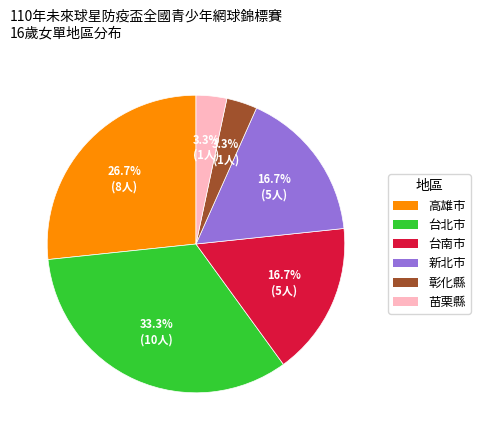

Combined, do 高雄市 and 苗栗縣 account for over 50%?

No